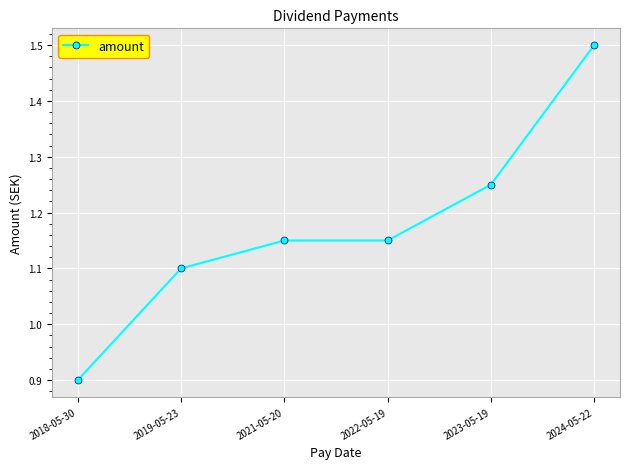

The value at 2021-05-20 is 1.5. True or false?

False